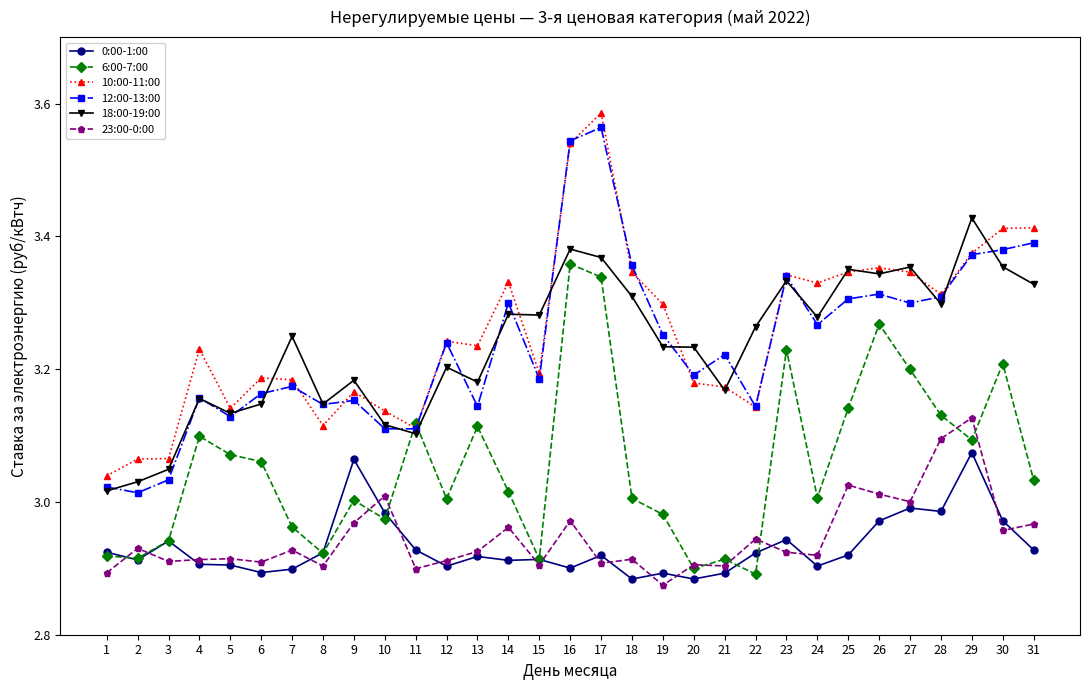

Which category has the highest value across all series?

17